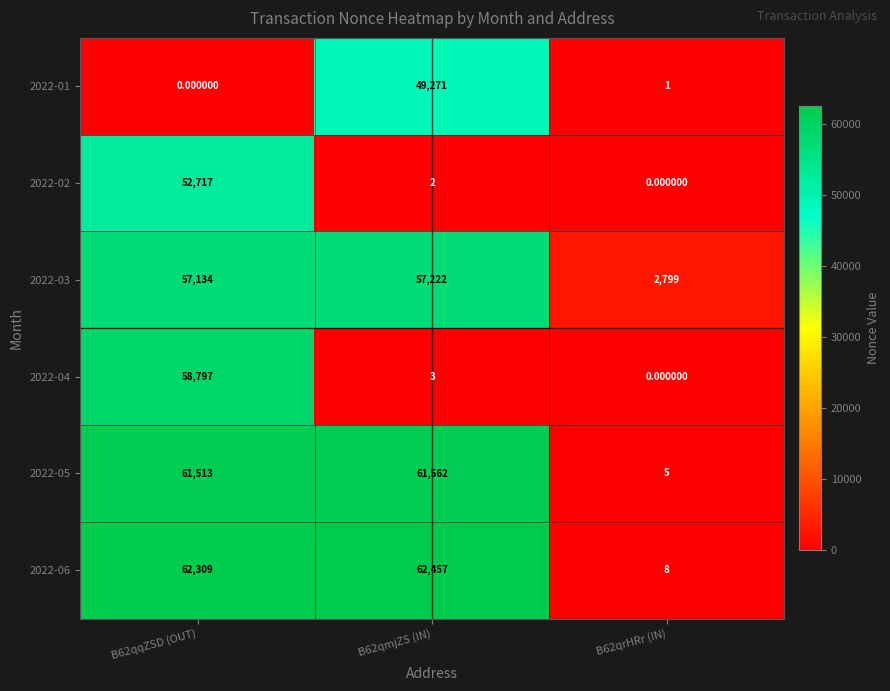

List the labels in order of 2022-01 value, largest first.

B62qmjZS (IN), B62qrHRr (IN), B62qqZSD (OUT)